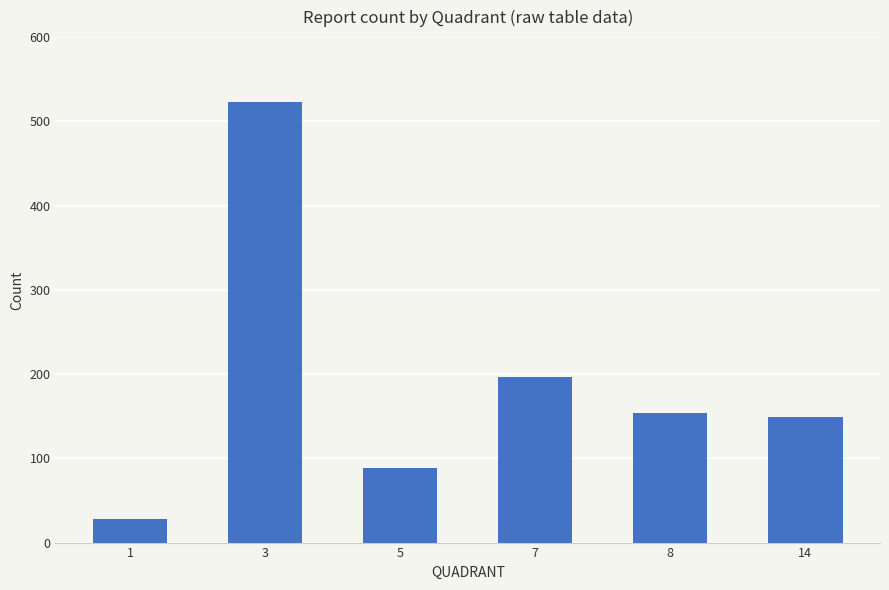

How many data points are less than 154?

3